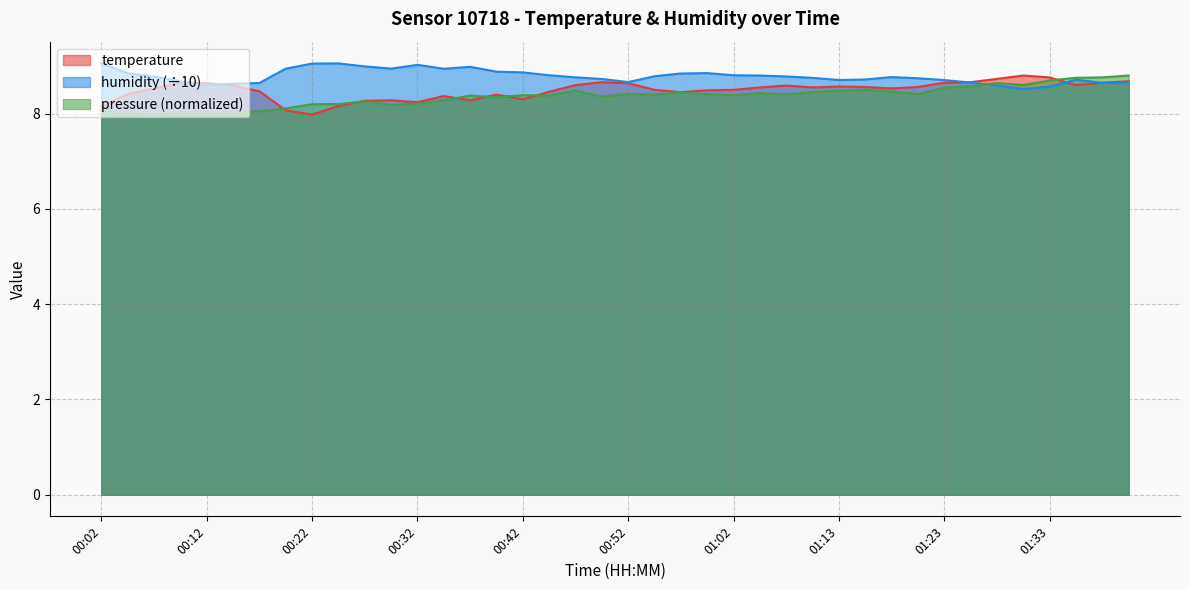

Which series has the largest total across all categories?

humidity (÷10)